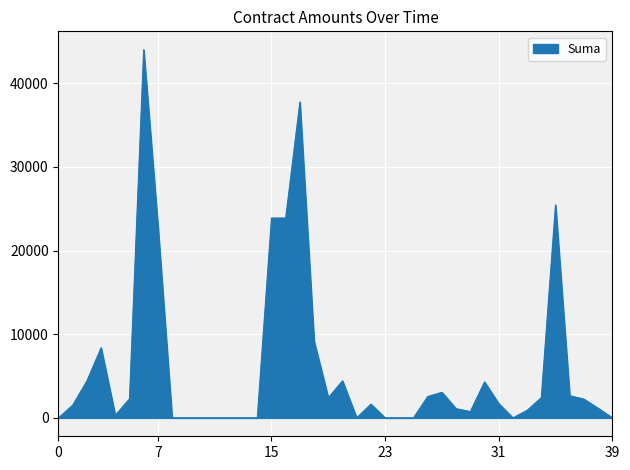

What is the difference between the maximum and minimum values?

43990.0